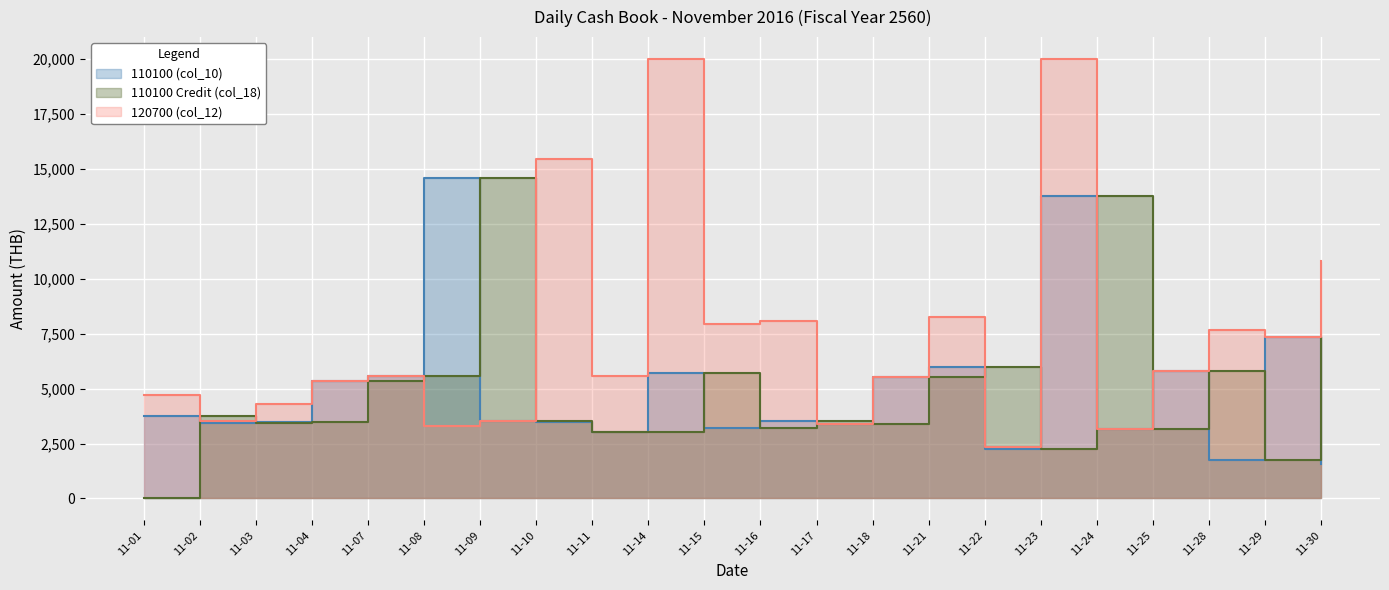

How many data points does each series have?

22